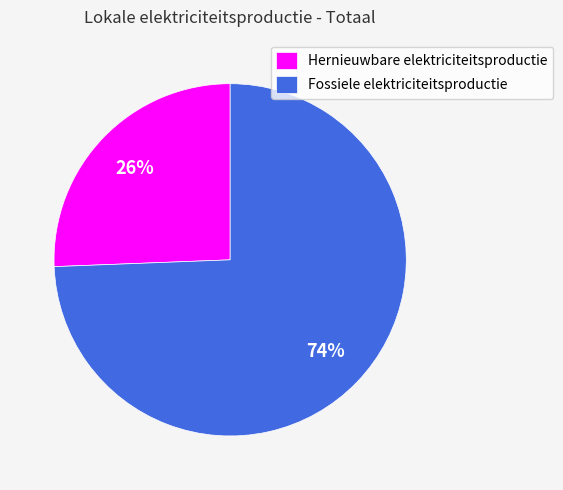

Between Fossiele elektriciteitsproductie and Hernieuwbare elektriciteitsproductie, which is larger?

Fossiele elektriciteitsproductie